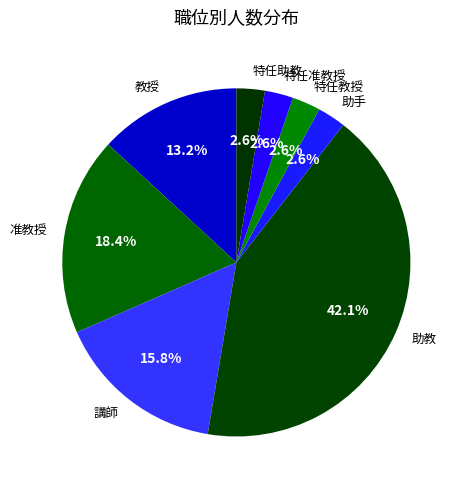

Which category has the biggest portion of the pie?

助教